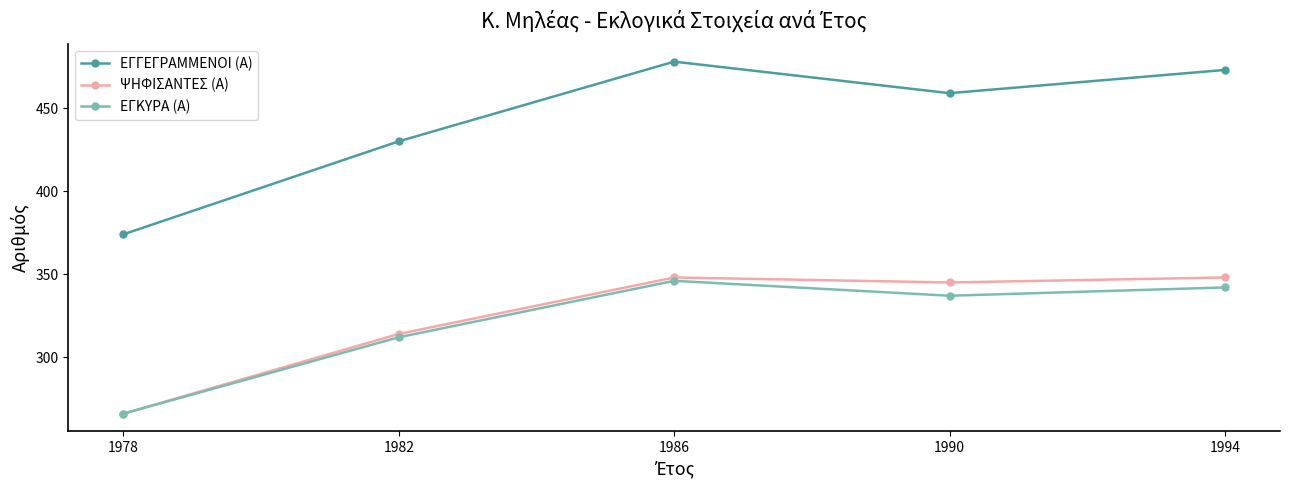

True or false: ΕΓΚΥΡΑ (Α) and ΕΓΓΕΓΡΑΜΜΕΝΟΙ (Α) intersect in this chart.

False